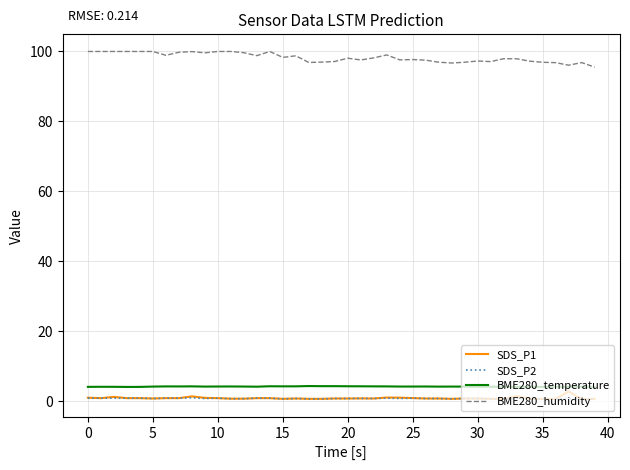

Which series has the largest total across all categories?

BME280_humidity